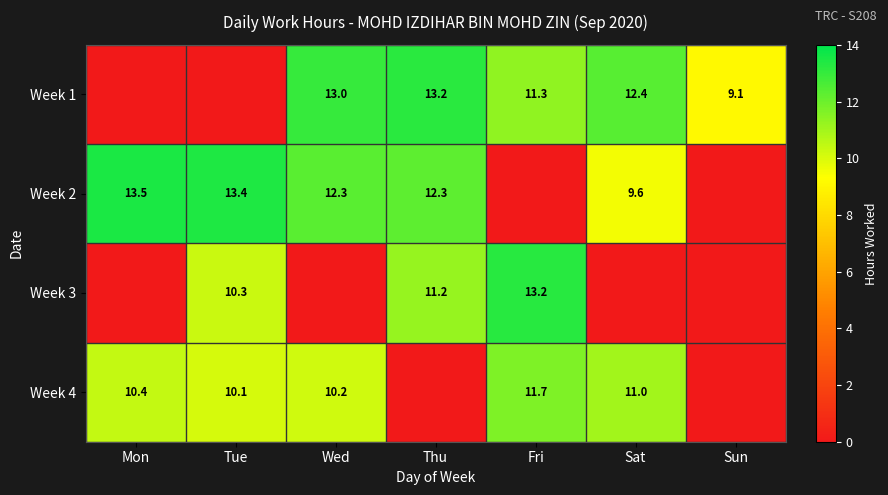

Is it true that Week 1 equals 19.8 at Thu?

False